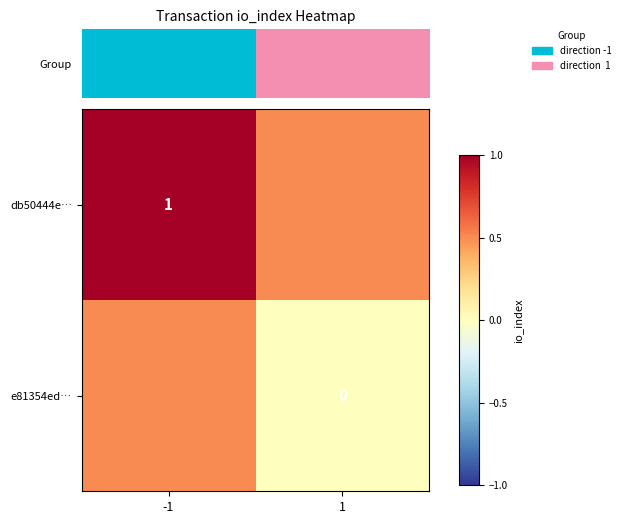

Between 1 and -1, which is larger?

-1